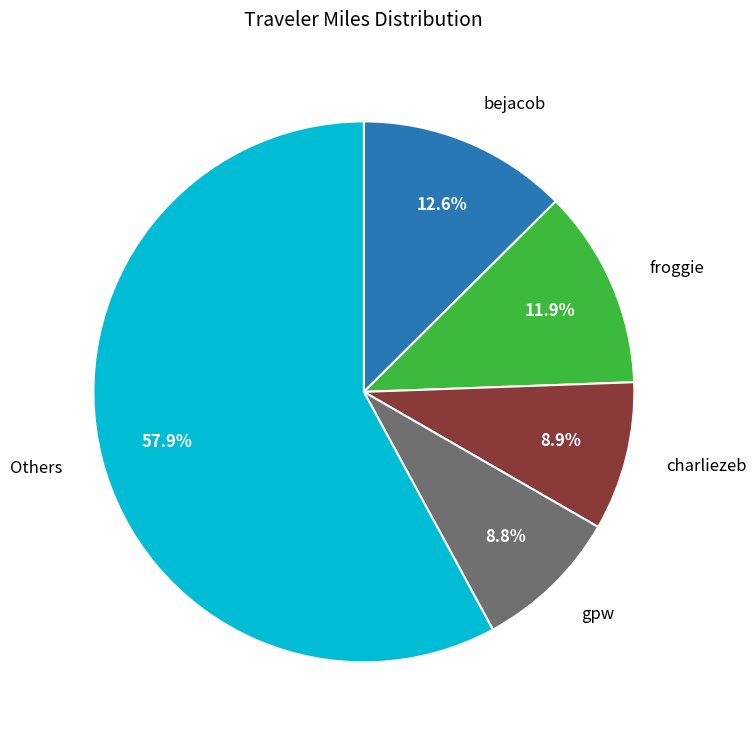

Does any single category account for the majority?

Yes